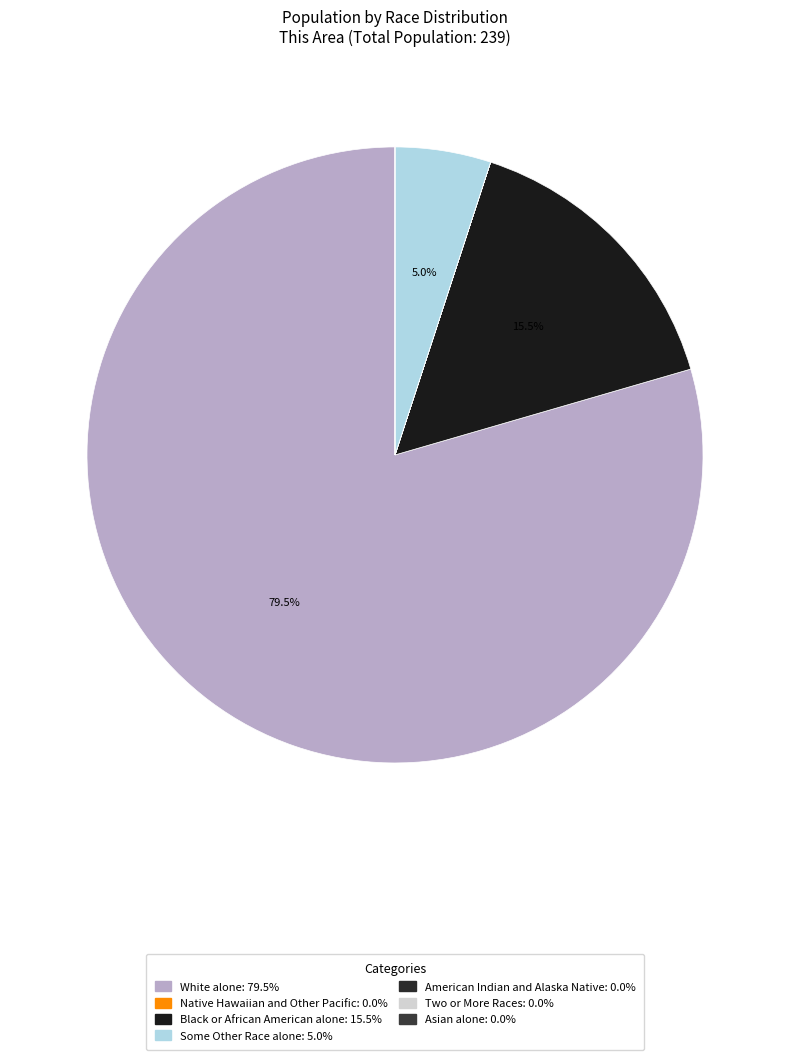

Is there a majority slice in this chart?

Yes